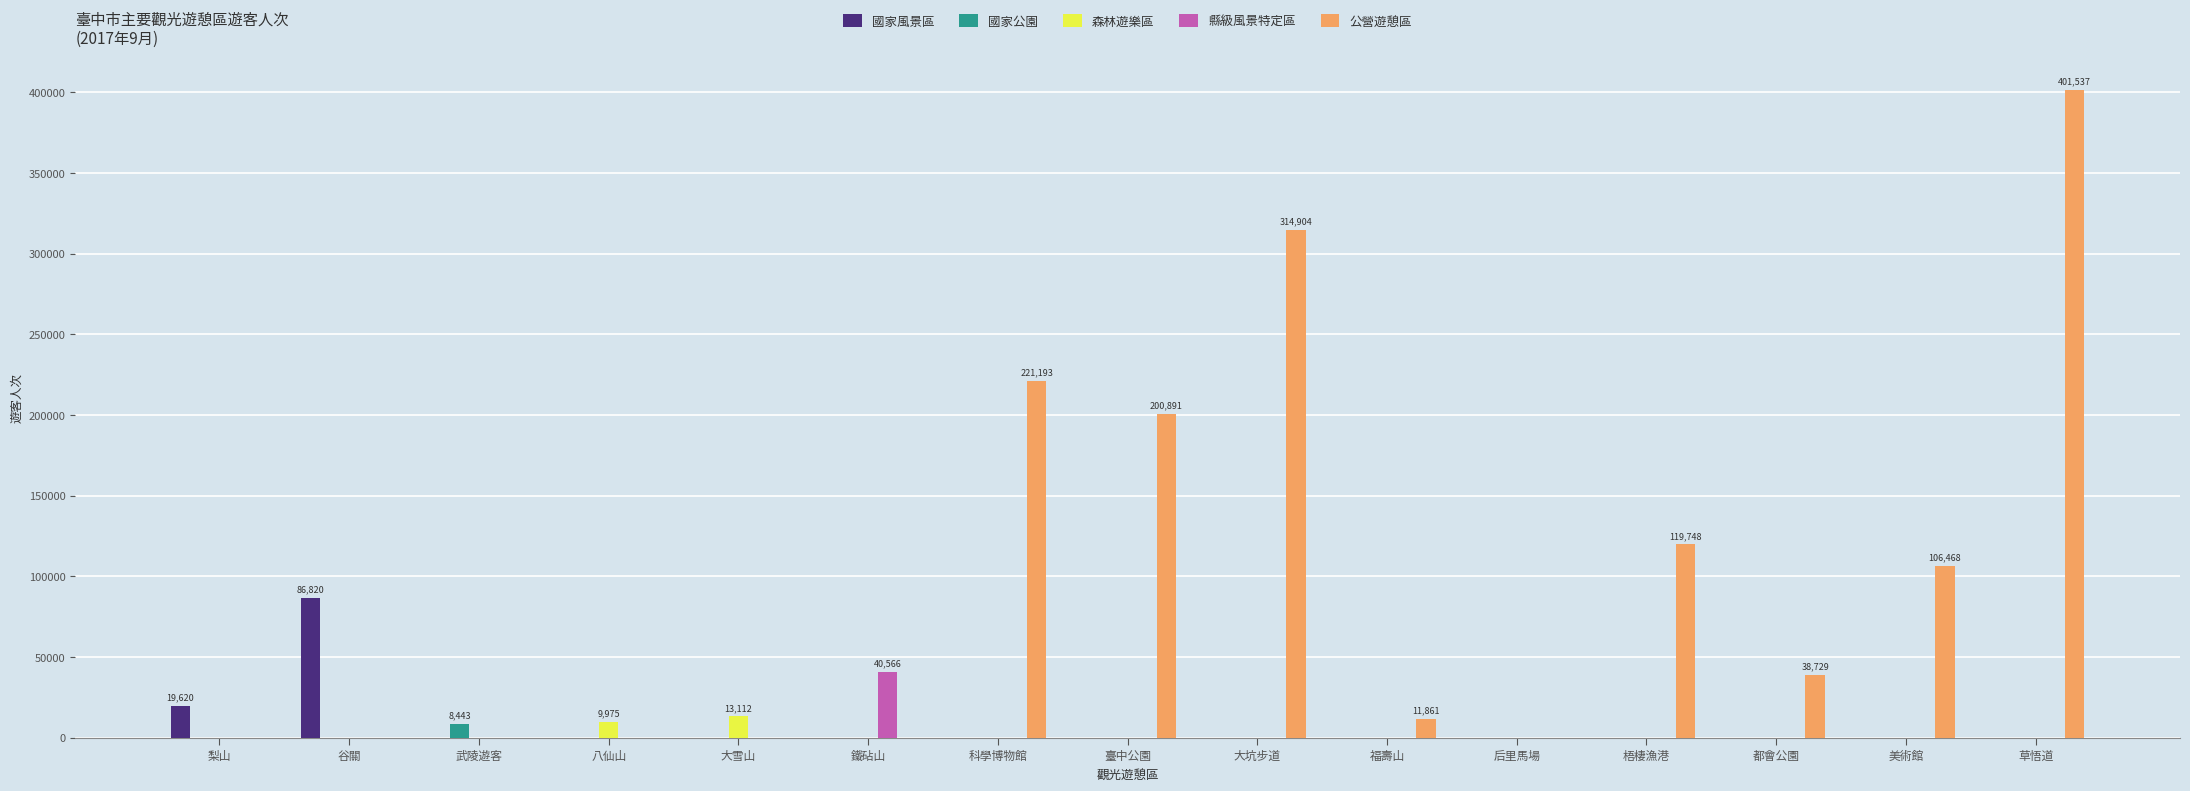

Reading right to left, transcribe all the data shown in this chart.

國家風景區: 草悟道=0	美術館=0	都會公園=0	梧棲漁港=0	后里馬場=0	福壽山=0	大坑步道=0	臺中公園=0	科學博物館=0	鐵砧山=0	大雪山=0	八仙山=0	武陵遊客=0	谷關=86820	梨山=19620
國家公園: 草悟道=0	美術館=0	都會公園=0	梧棲漁港=0	后里馬場=0	福壽山=0	大坑步道=0	臺中公園=0	科學博物館=0	鐵砧山=0	大雪山=0	八仙山=0	武陵遊客=8443	谷關=0	梨山=0
森林遊樂區: 草悟道=0	美術館=0	都會公園=0	梧棲漁港=0	后里馬場=0	福壽山=0	大坑步道=0	臺中公園=0	科學博物館=0	鐵砧山=0	大雪山=13112	八仙山=9975	武陵遊客=0	谷關=0	梨山=0
縣級風景特定區: 草悟道=0	美術館=0	都會公園=0	梧棲漁港=0	后里馬場=0	福壽山=0	大坑步道=0	臺中公園=0	科學博物館=0	鐵砧山=40566	大雪山=0	八仙山=0	武陵遊客=0	谷關=0	梨山=0
公營遊憩區: 草悟道=401537	美術館=106468	都會公園=38729	梧棲漁港=119748	后里馬場=0	福壽山=11861	大坑步道=314904	臺中公園=200891	科學博物館=221193	鐵砧山=0	大雪山=0	八仙山=0	武陵遊客=0	谷關=0	梨山=0